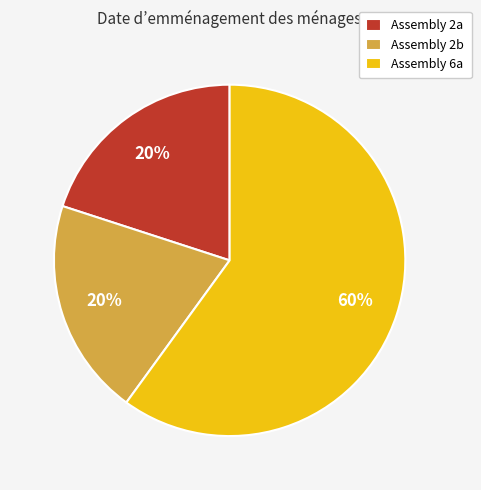

How many segments does this pie chart have?

3